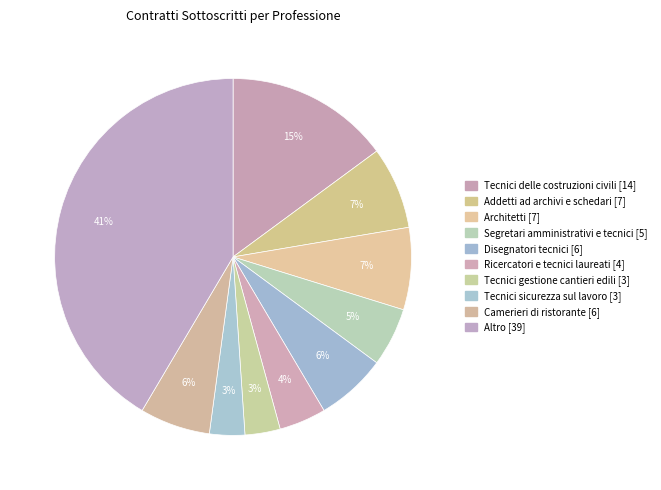

How many segments does this pie chart have?

10